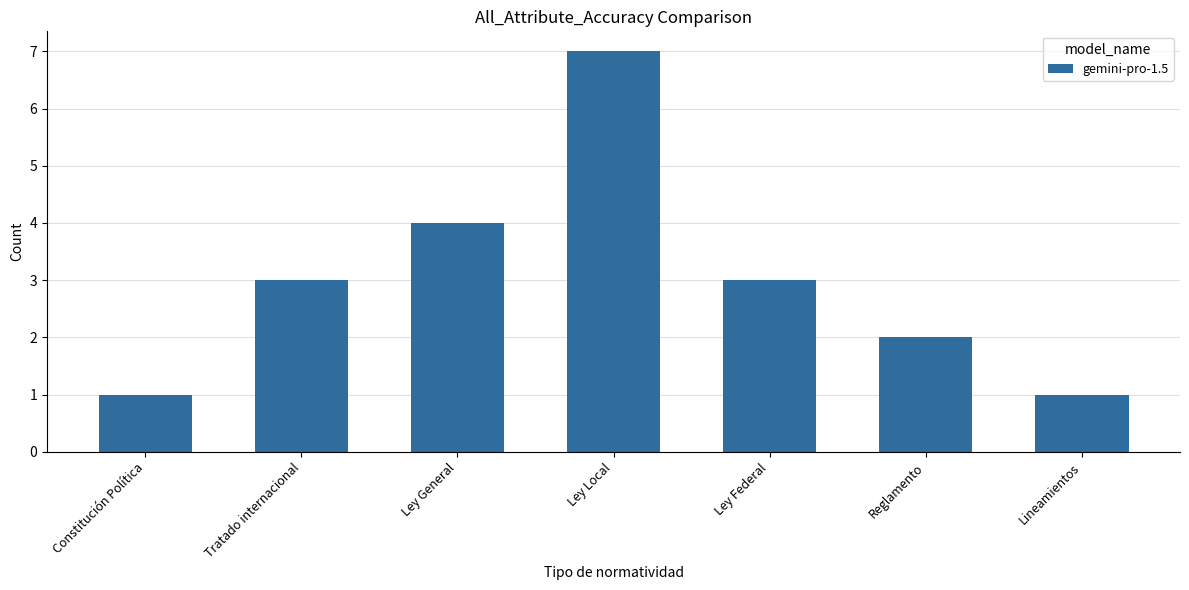

The chart shows a value of 0 at Constitución Política. True or false?

False